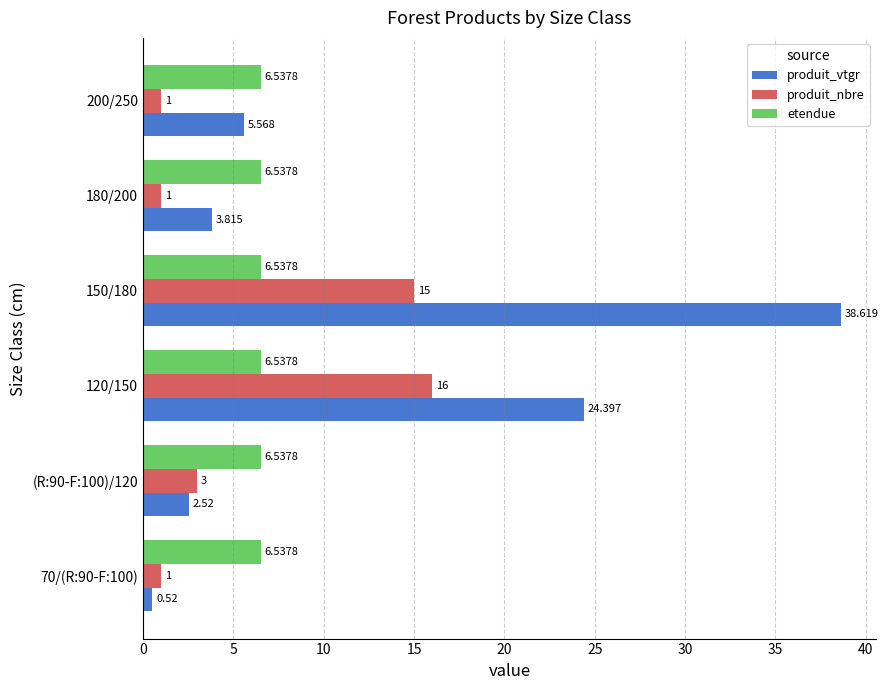

Rank the series by their maximum value, from highest to lowest.

produit_vtgr, produit_nbre, etendue